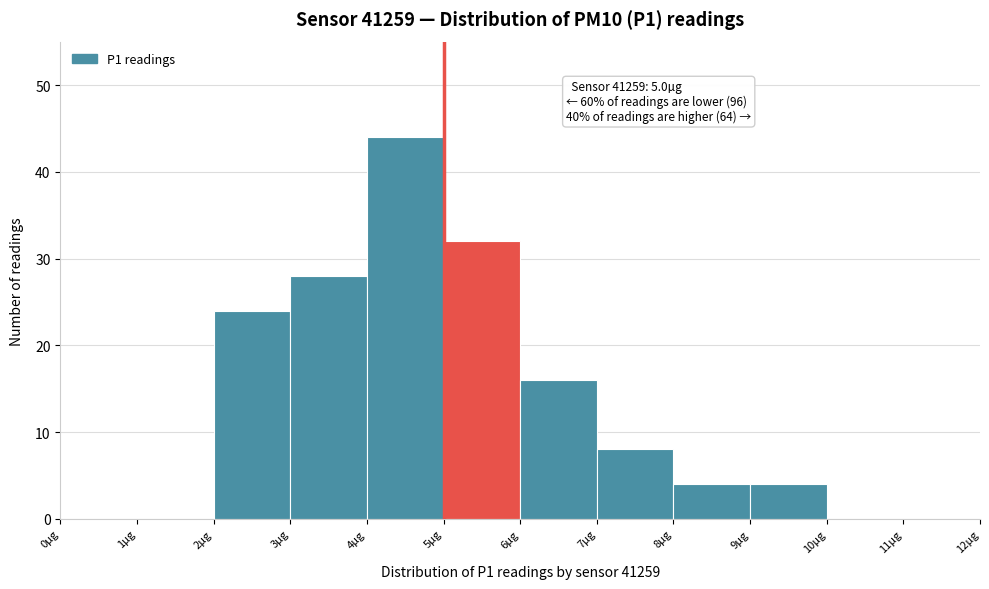

Over which range of the x-axis is the bar tallest?

4 to 5